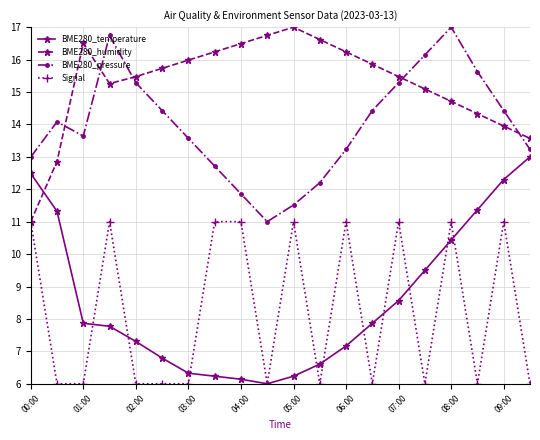

What is the smallest value displayed?

6.0